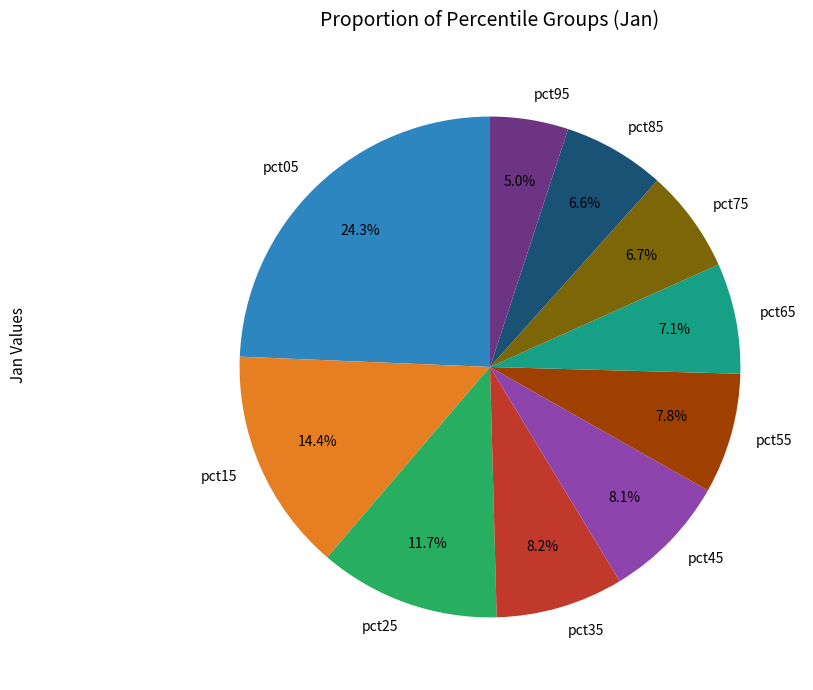

What is the ratio of the value at pct25 to the value at pct15?

0.8